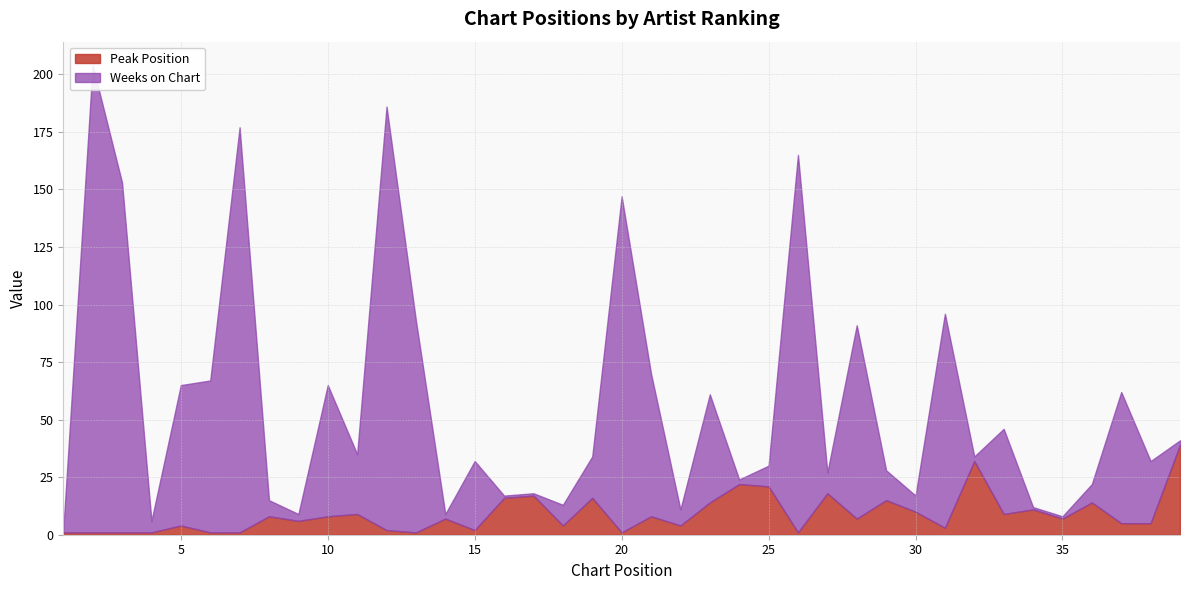

The value of Weeks on Chart at 37 is 22. True or false?

False